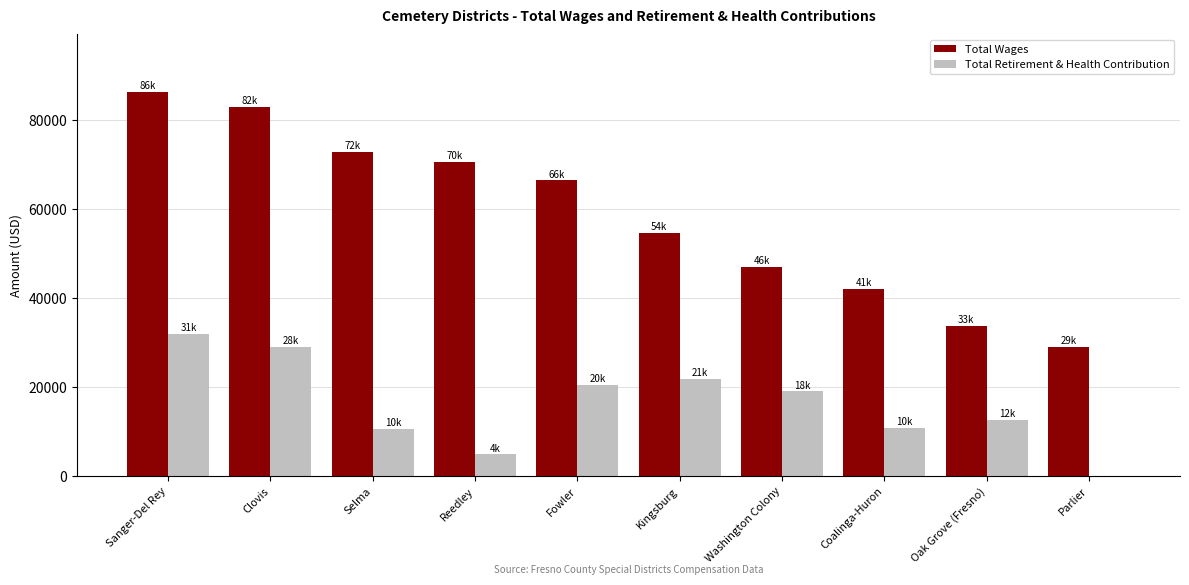

What is the spread (max minus min) of values at Sanger-Del Rey?

54350